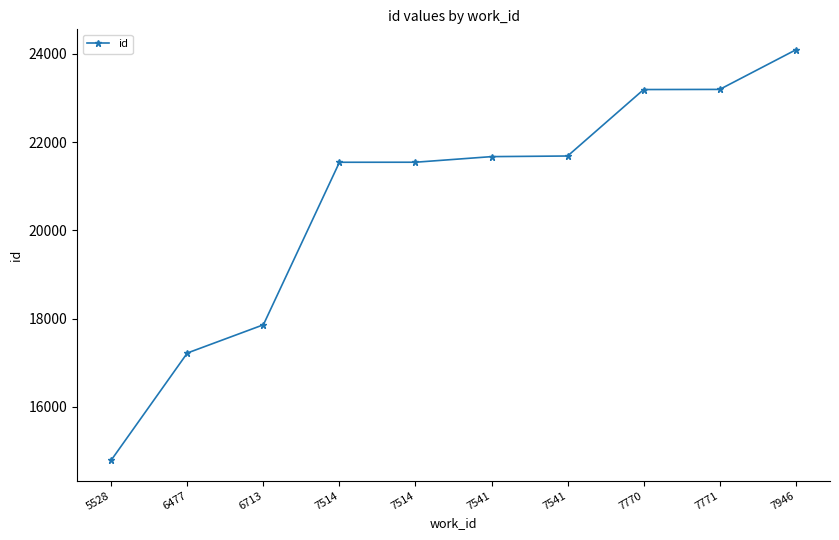

How many lines are shown in the chart?

1